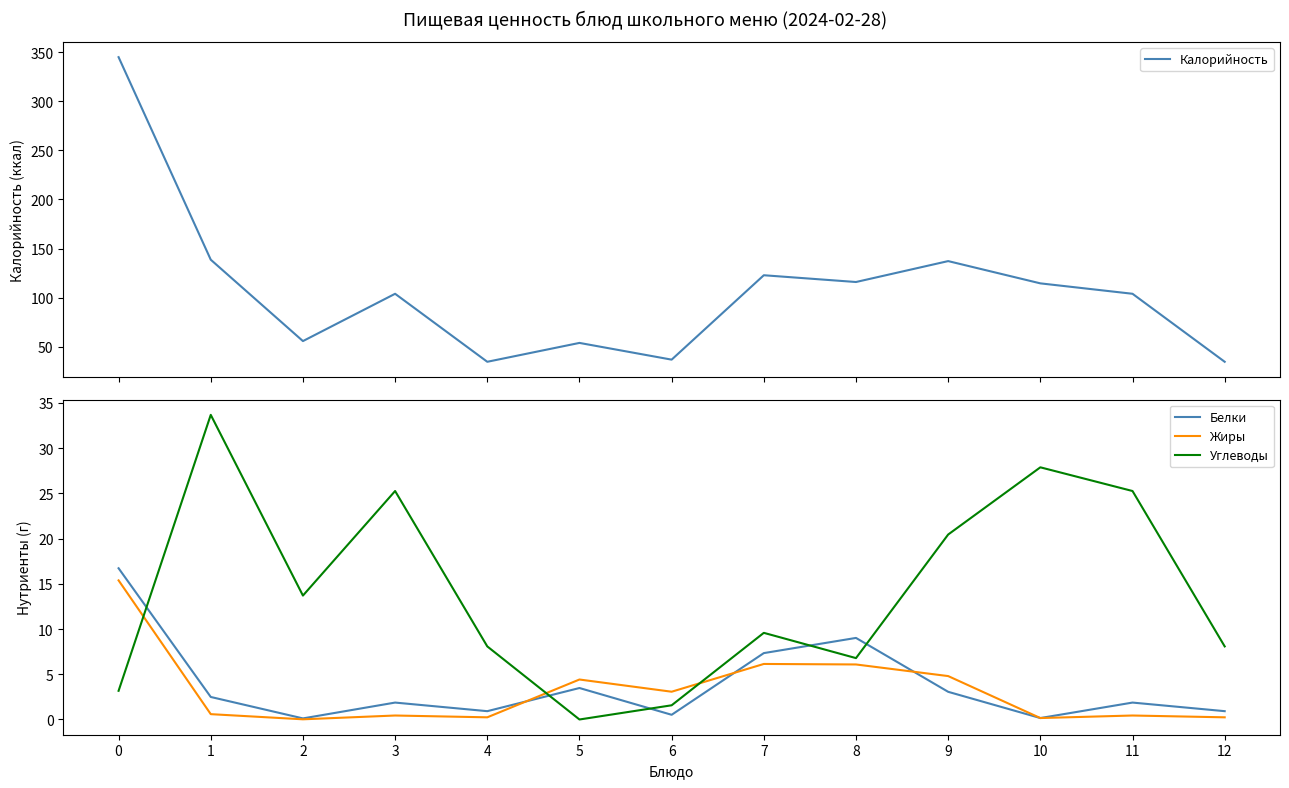

Rank the categories by Жиры value from highest to lowest.

0, 7, 8, 9, 5, 6, 1, 3, 11, 4, 12, 10, 2